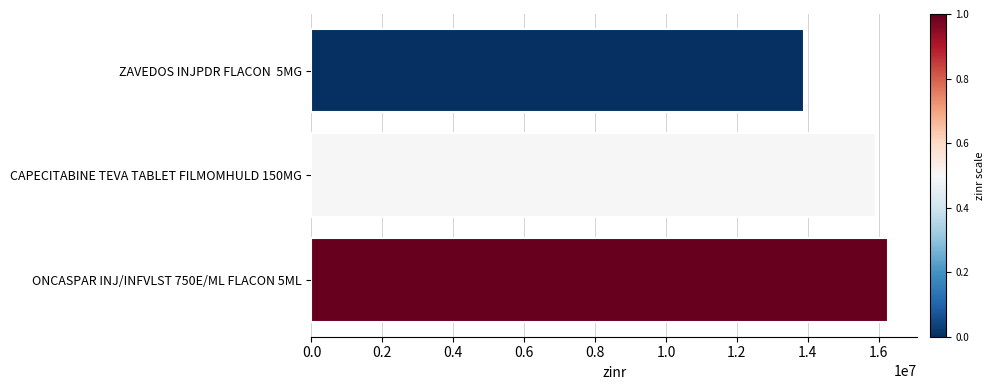

Reading bottom to top, what are all the values shown in this chart?

ONCASPAR INJ/INFVLST 750E/ML FLACON 5ML=16265289	CAPECITABINE TEVA TABLET FILMOMHULD 150MG=15922723	ZAVEDOS INJPDR FLACON  5MG=13881736